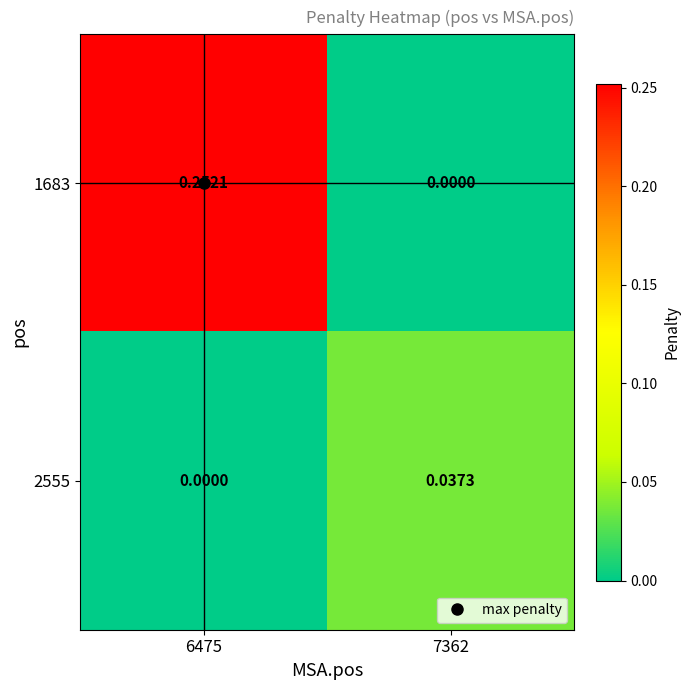

Is the value of 2555 at 7362 greater than the value of 1683 at 7362?

Yes